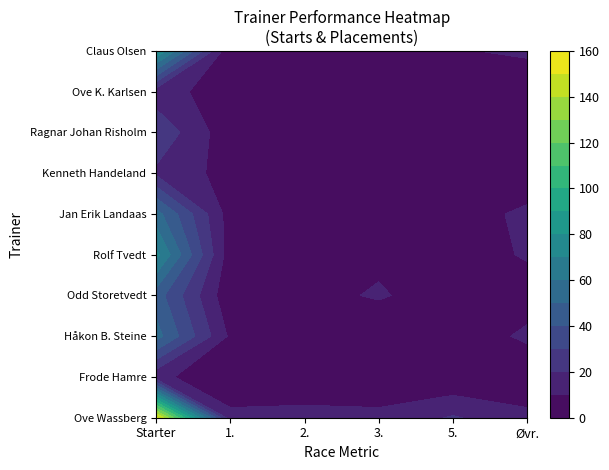

Is the value of Ove Wassberg at Odd Storetvedt greater than the value of Odd Storetvedt at Håkon B. Steine?

Yes